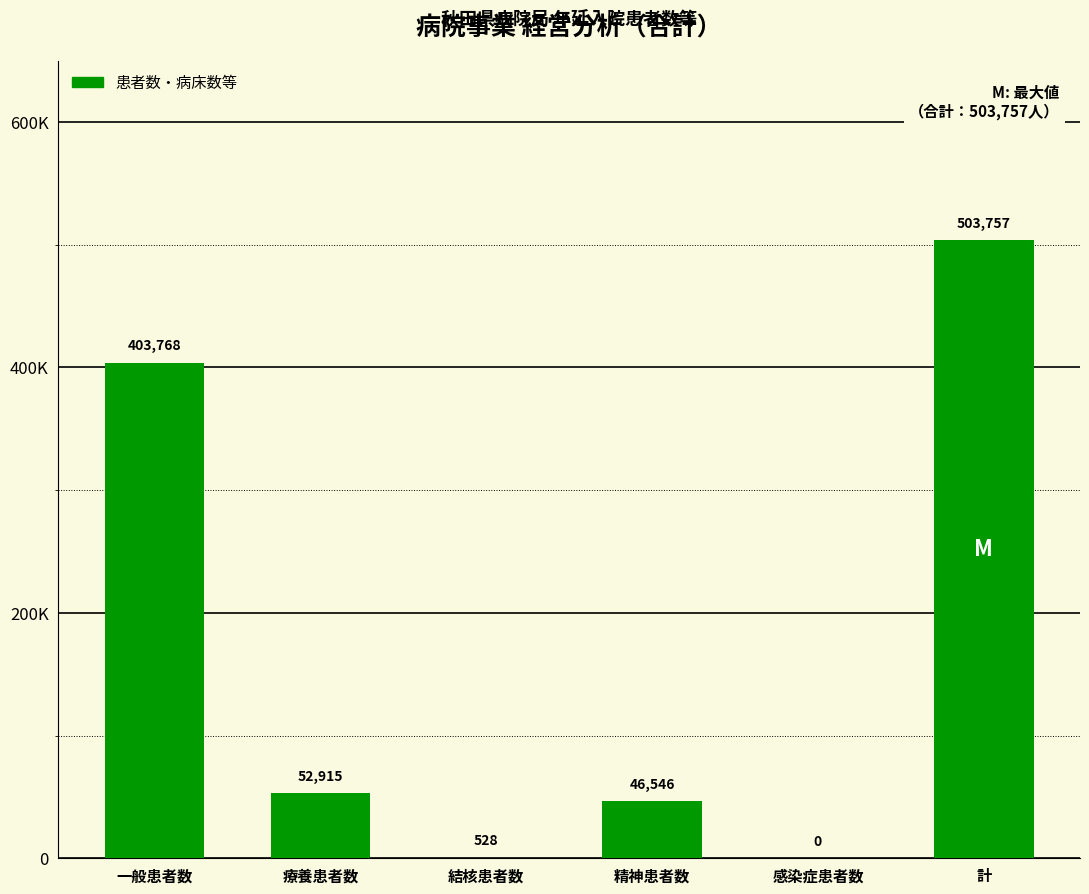

What position from the right is 一般患者数?

6